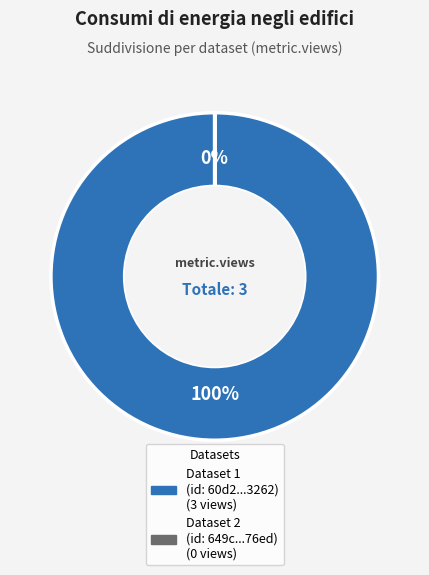

Rank the categories by value from lowest to highest.

649cd095078190ea922176ed, 60d2019c0781901deb633262